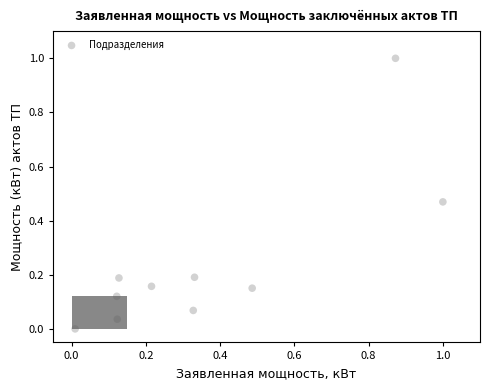

What is the average X value?

0.4